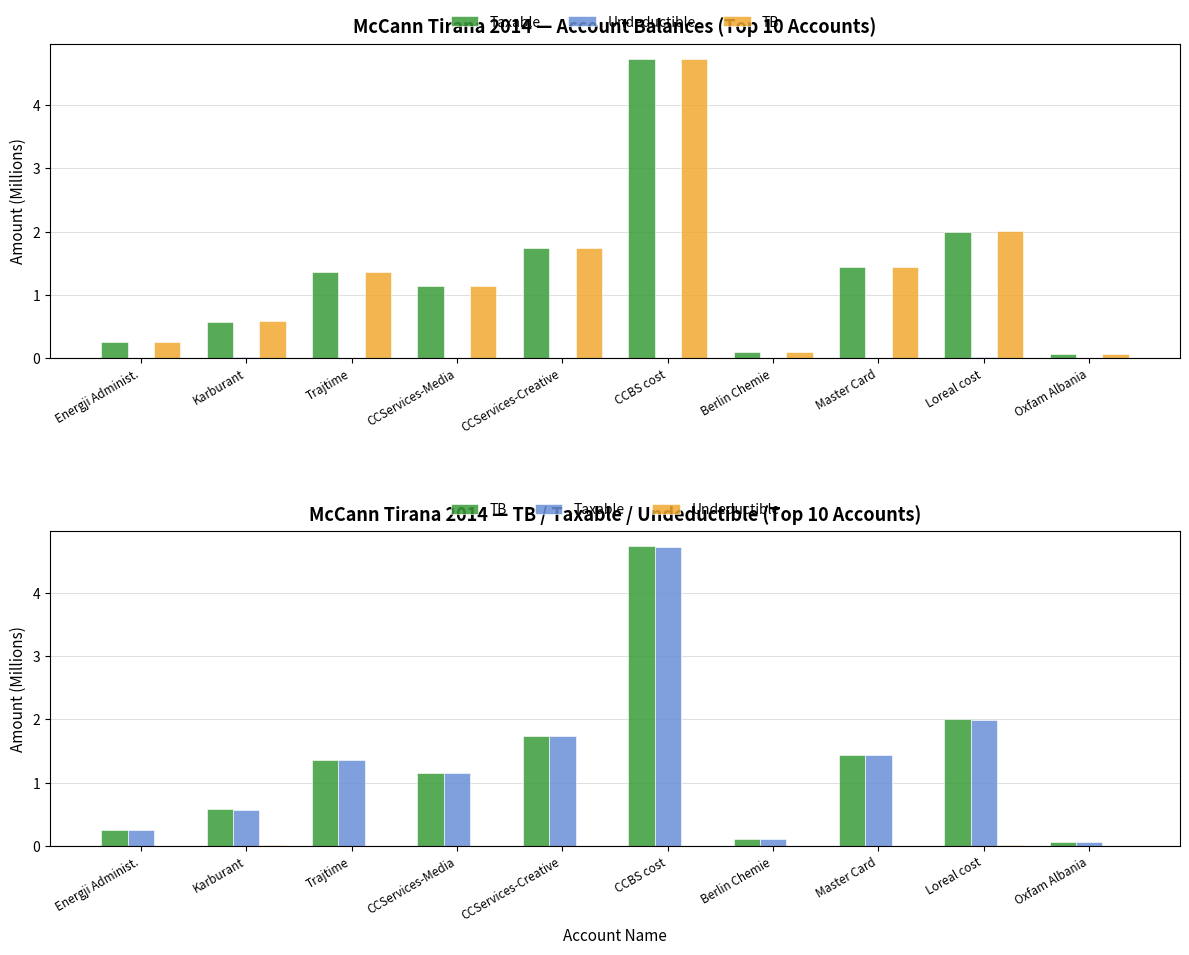

What is the spread (max minus min) of values at Karburant?

0.6